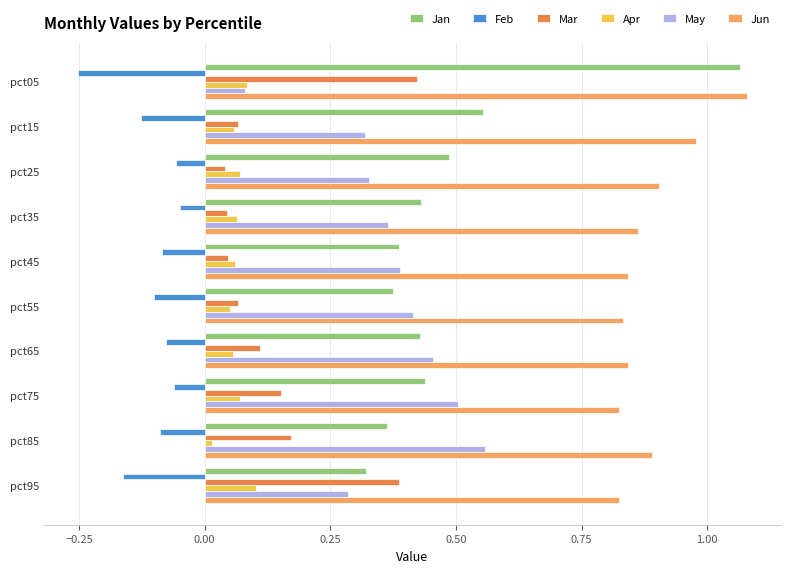

How many categories are shown in the chart?

10